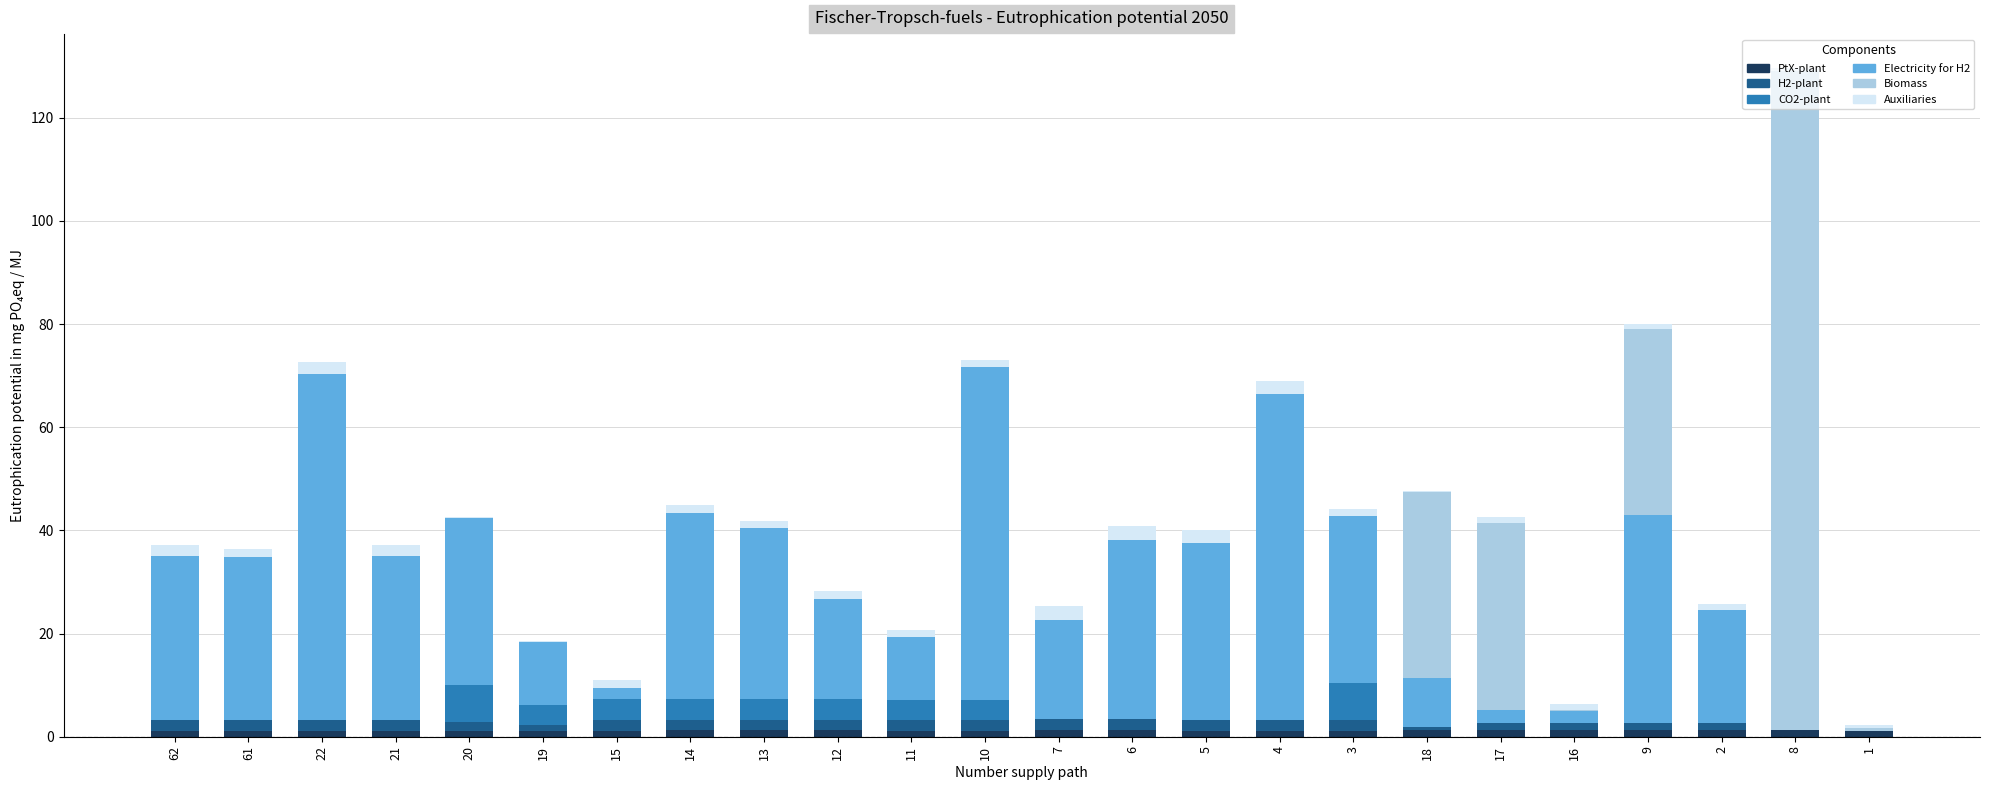

Does the chart contain stacked bars?

Yes